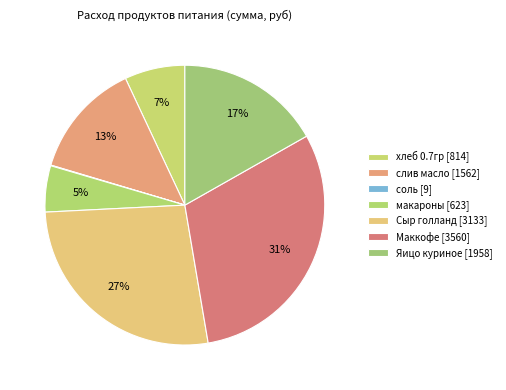

Is it true that слив масло is 23% of the pie?

False